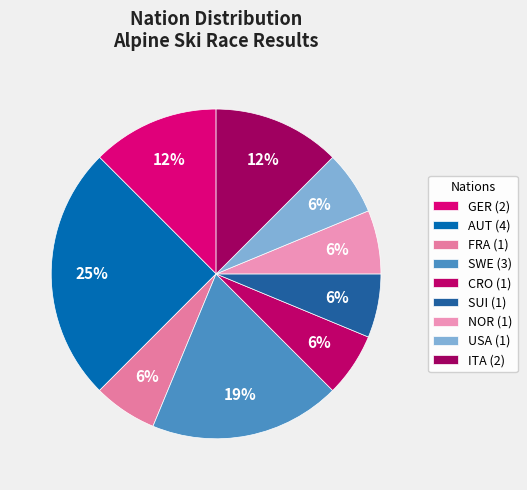

Count the number of slices in the pie.

9